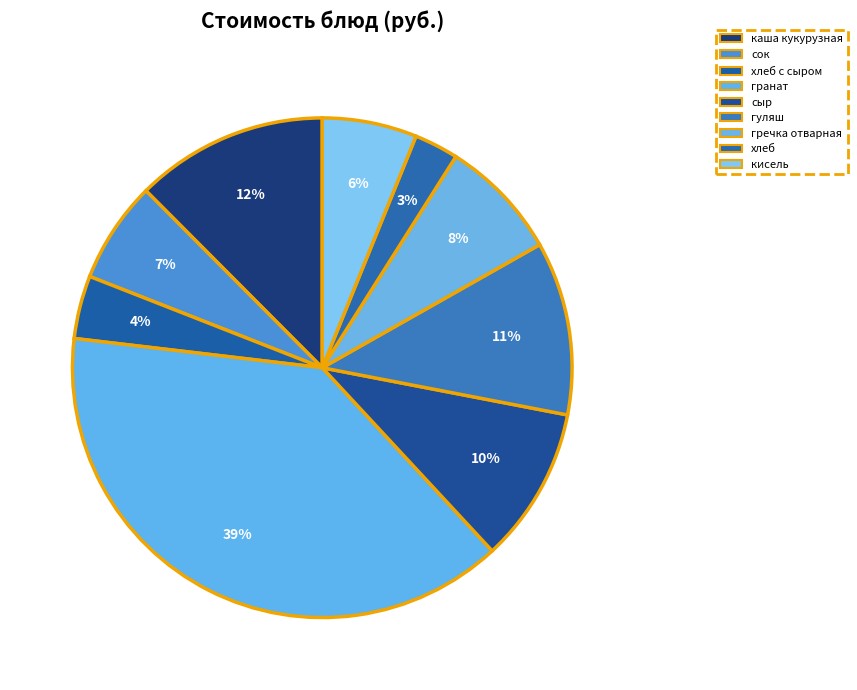

What is the change in value from сыр to гуляш?

+1.7